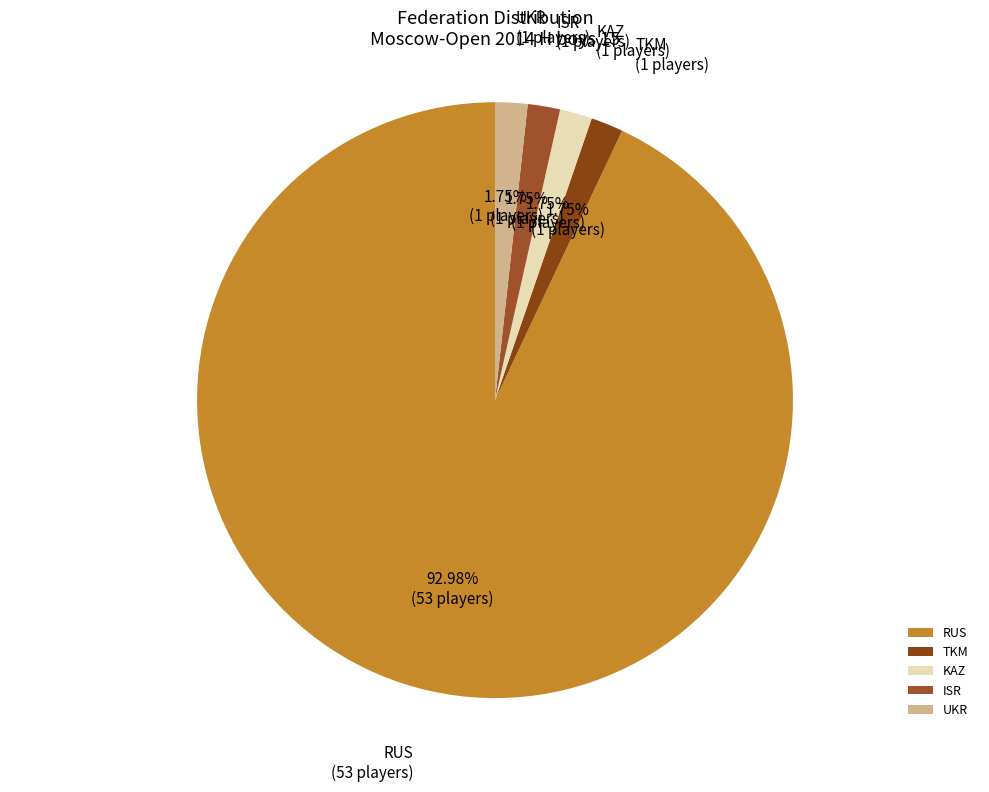

To the nearest percent, what is the average slice percentage?

20%